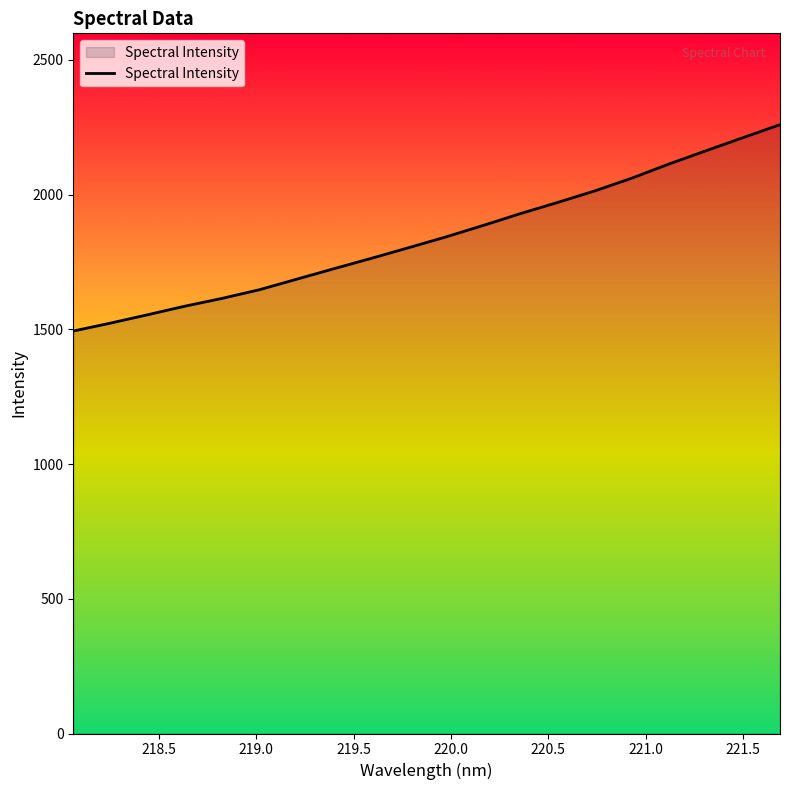

What is the maximum value shown in the chart?

2259.8